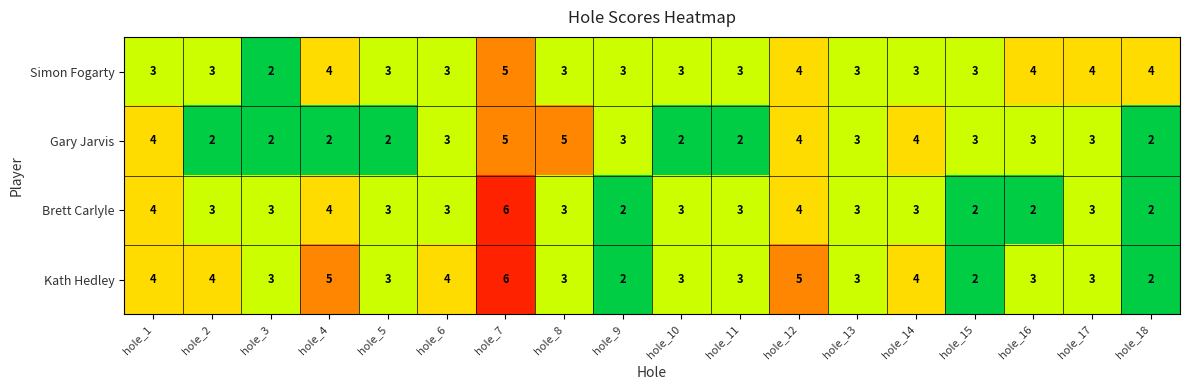

Rank the series by their average value, from highest to lowest.

Kath Hedley, Simon Fogarty, Brett Carlyle, Gary Jarvis